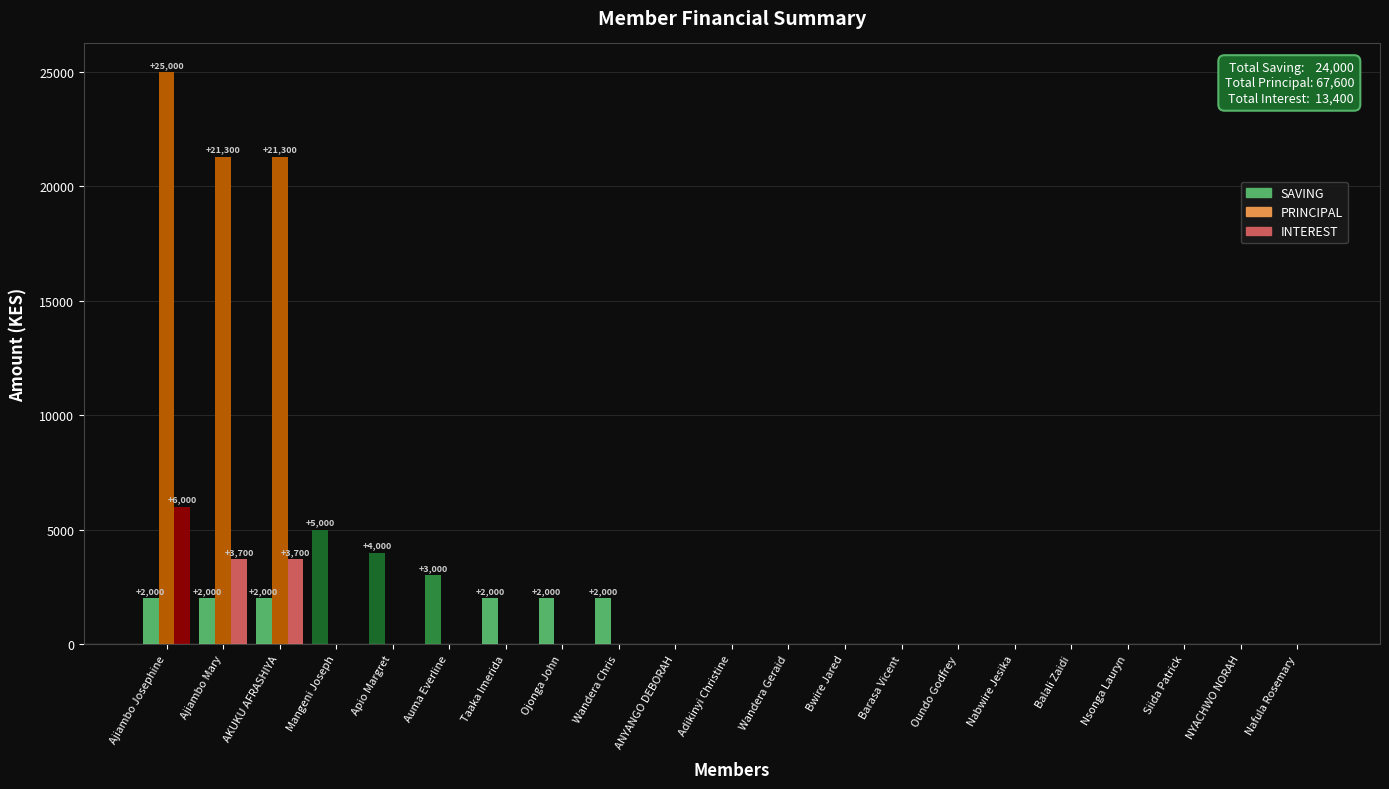

What is the sum of all SAVING values?

24000